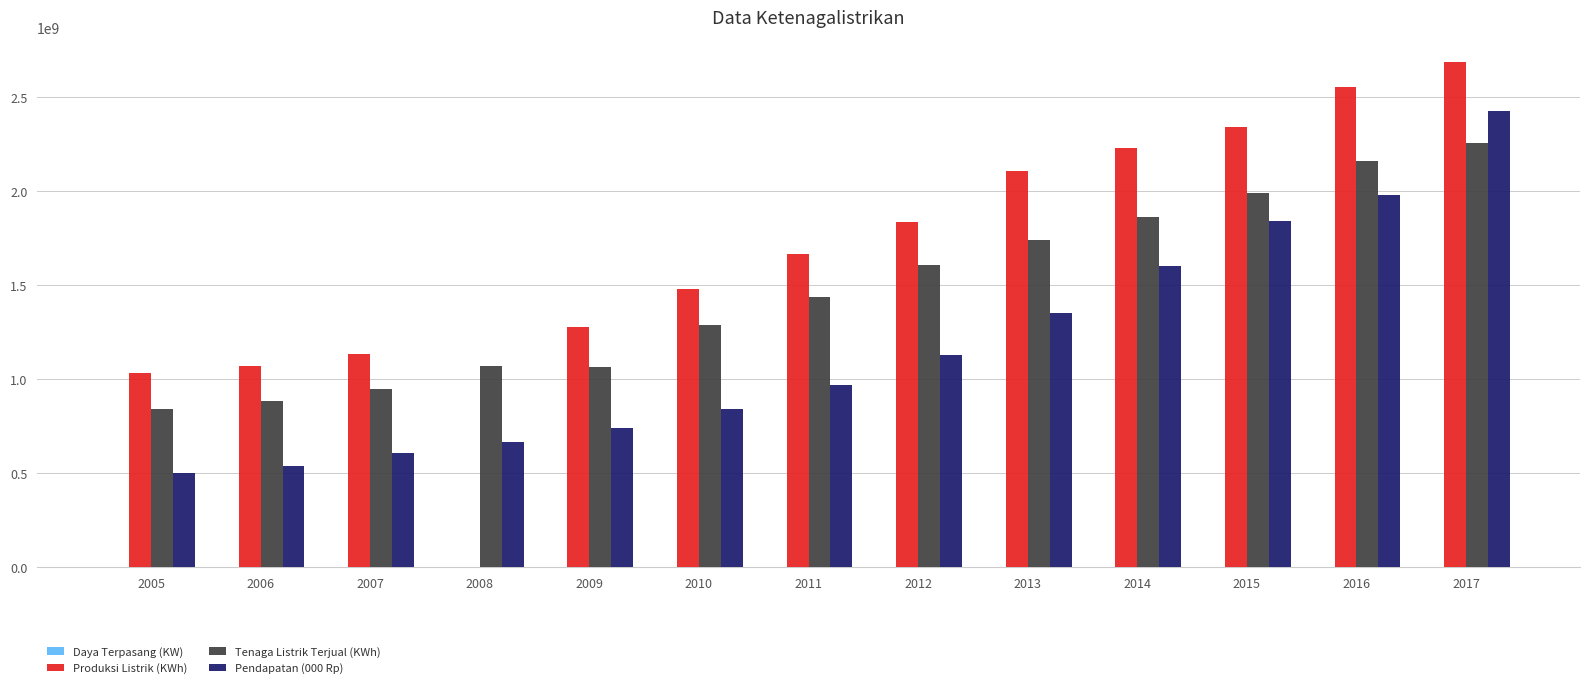

What is the sum of all Produksi Listrik (KWh) values?

21393009701